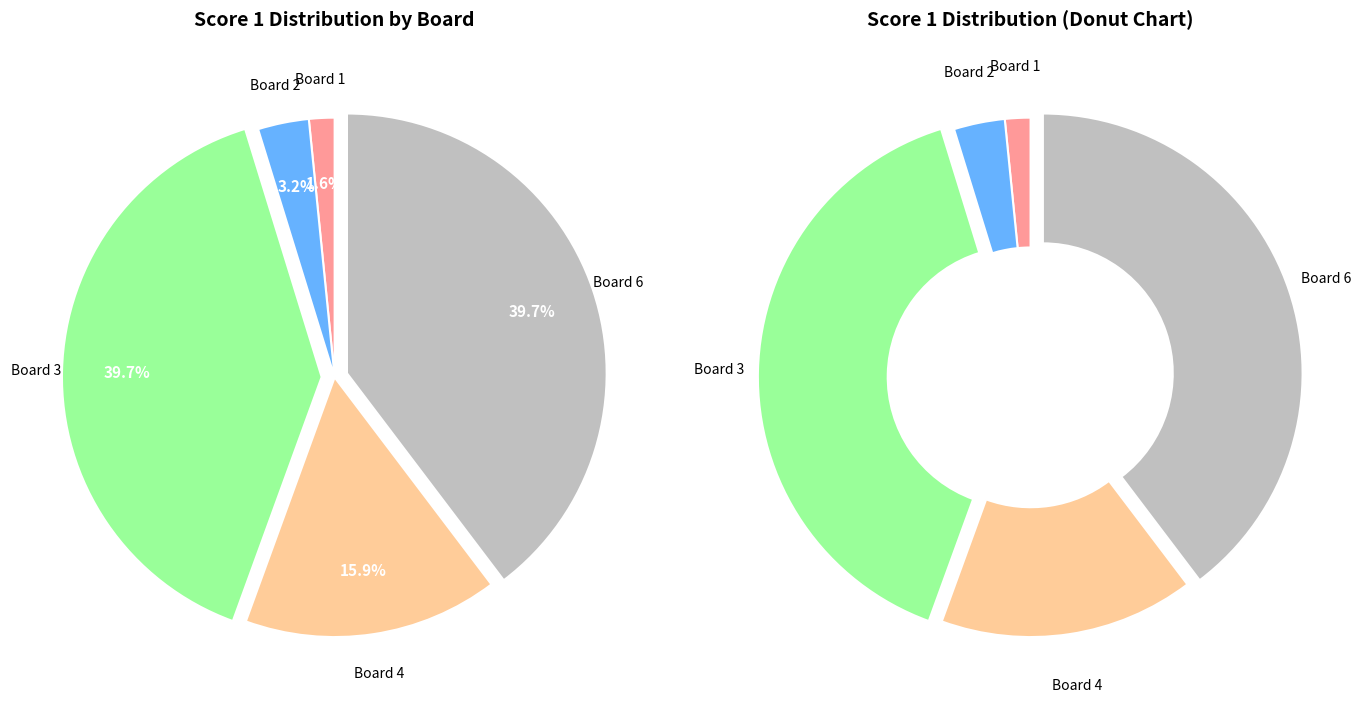

What is the change in value from 5 to 6?

+25